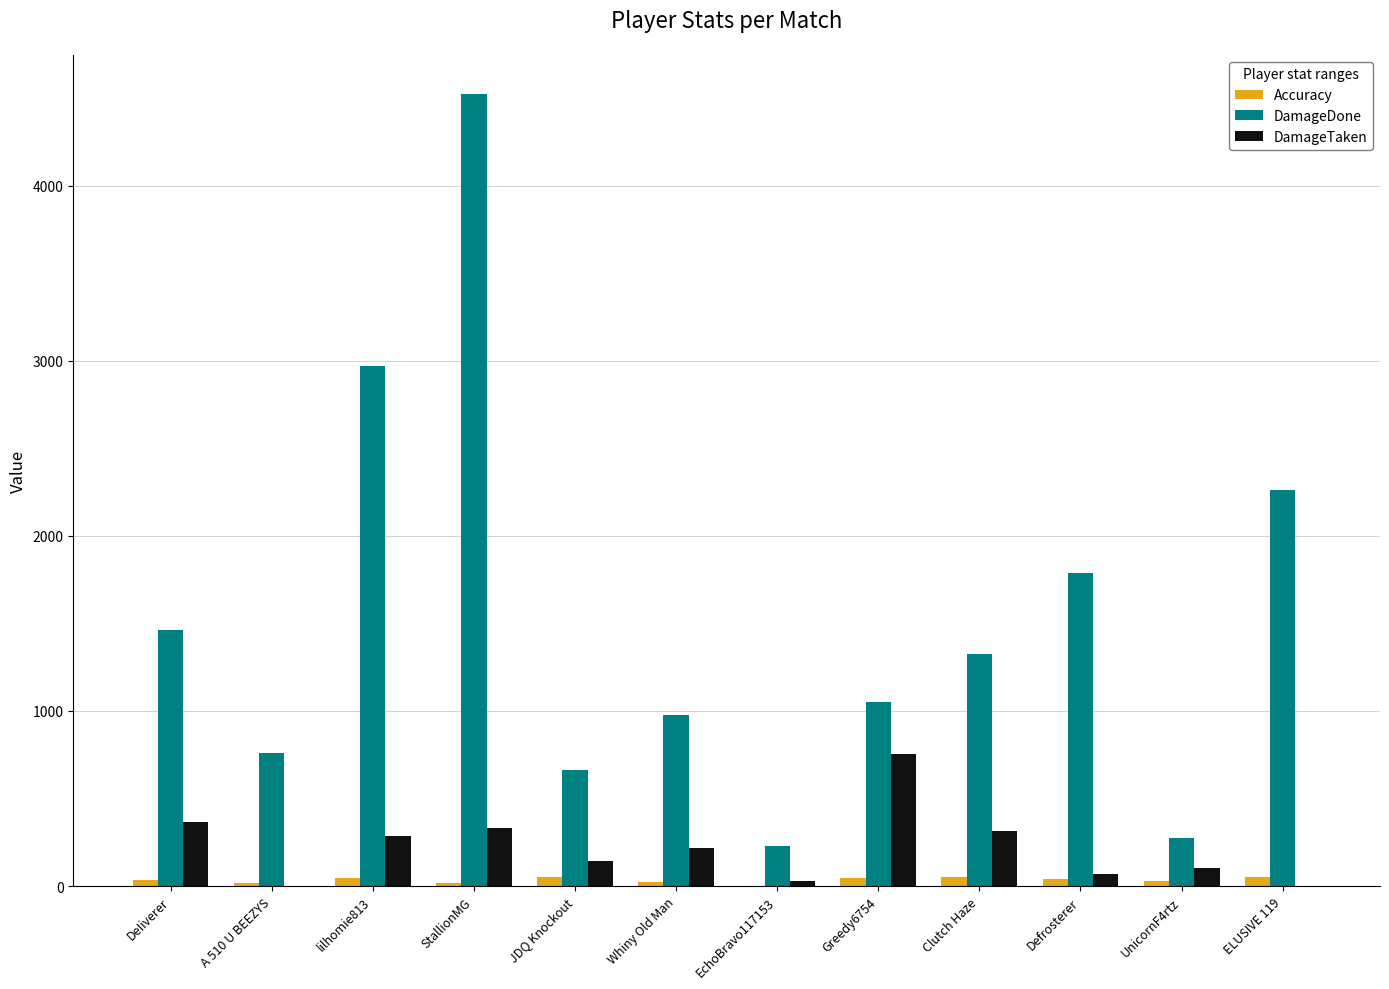

What is the average value of the Accuracy series?

33.8